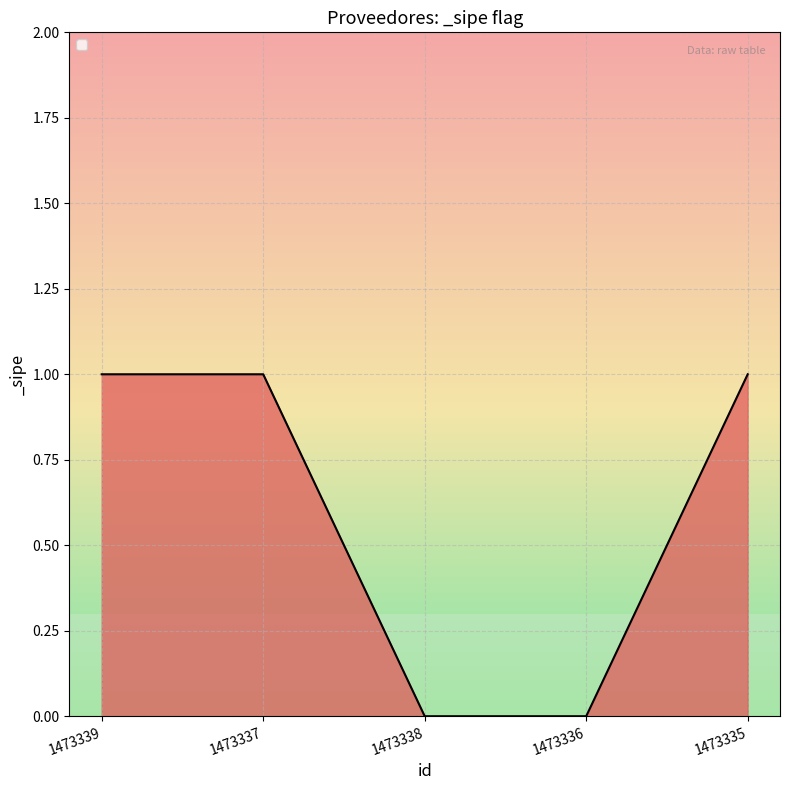

How many values are between 0 and 1?

5